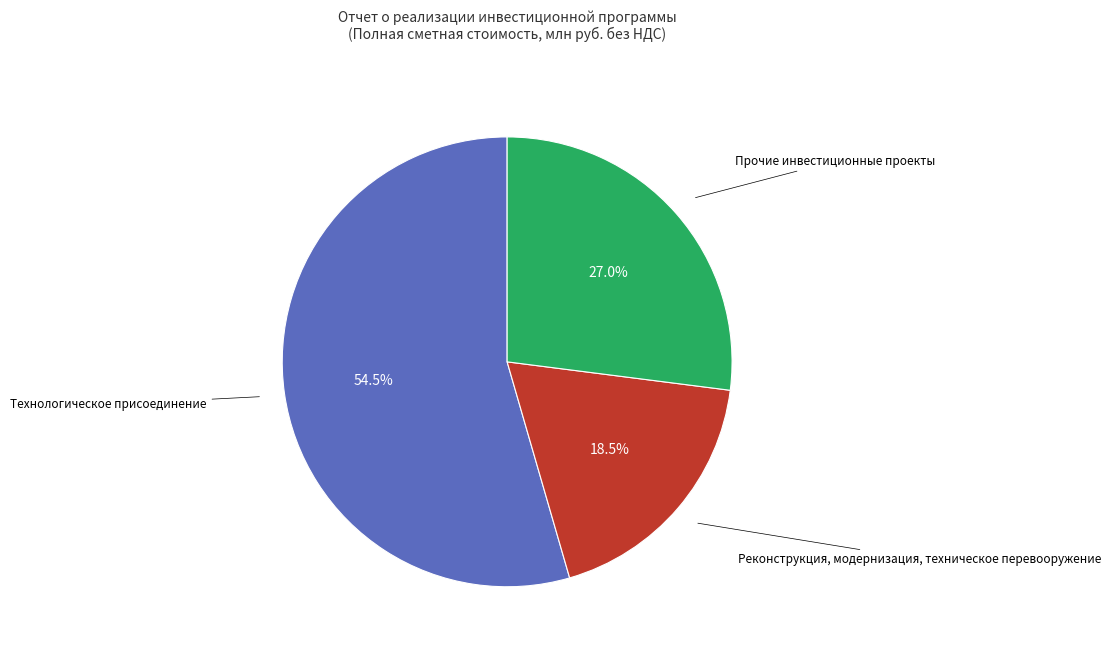

Is there any slice that represents more than half of the pie?

Yes